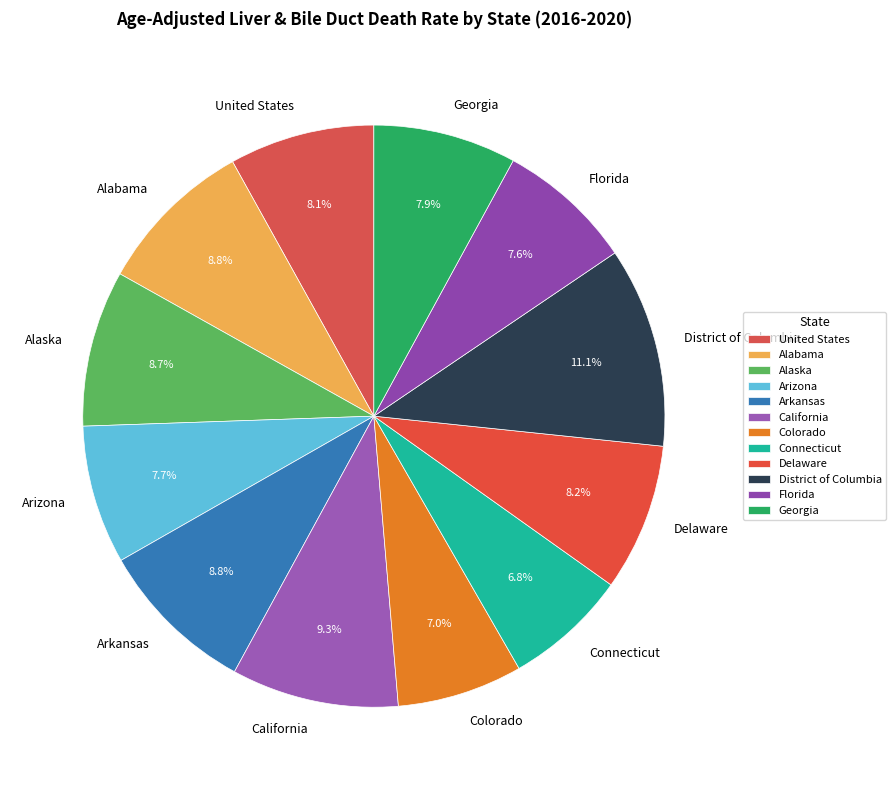

To the nearest percent, what is the average slice percentage?

8%